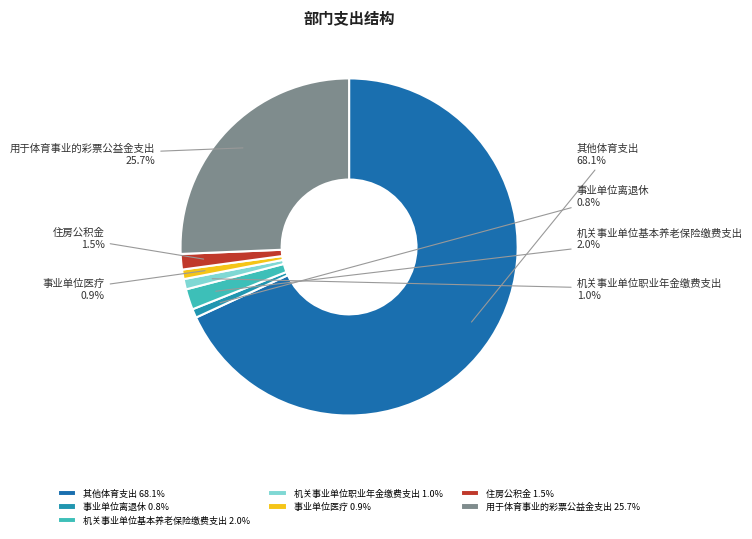

Does 用于体育事业的彩票公益金支出 account for over 50% of the chart?

No